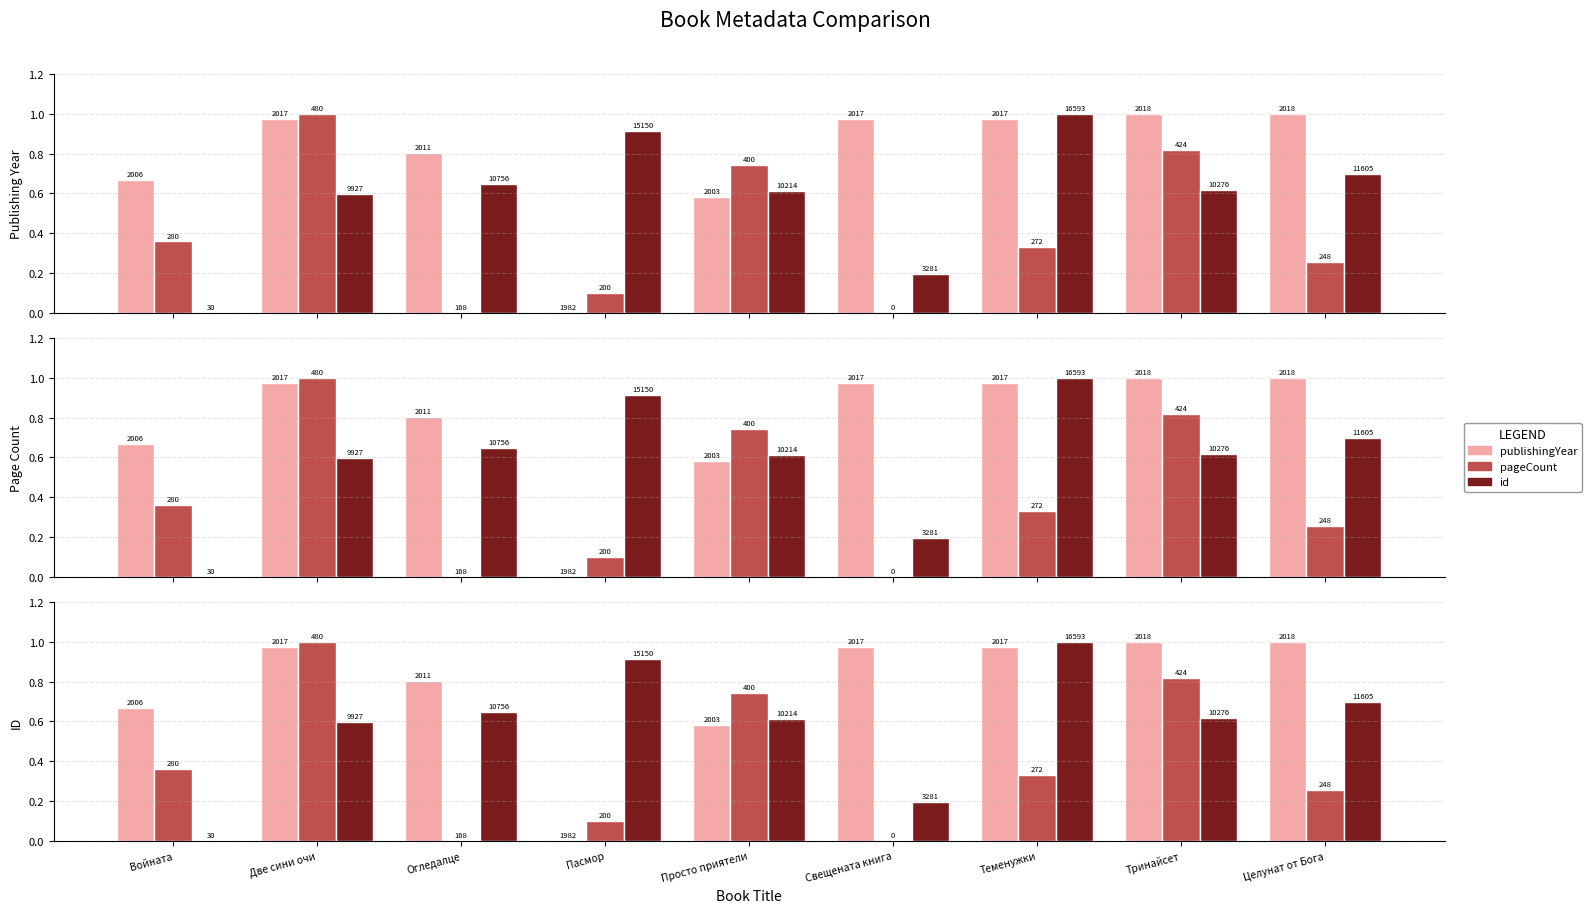

The value of id at Целунат от Бога is 0.7. True or false?

True